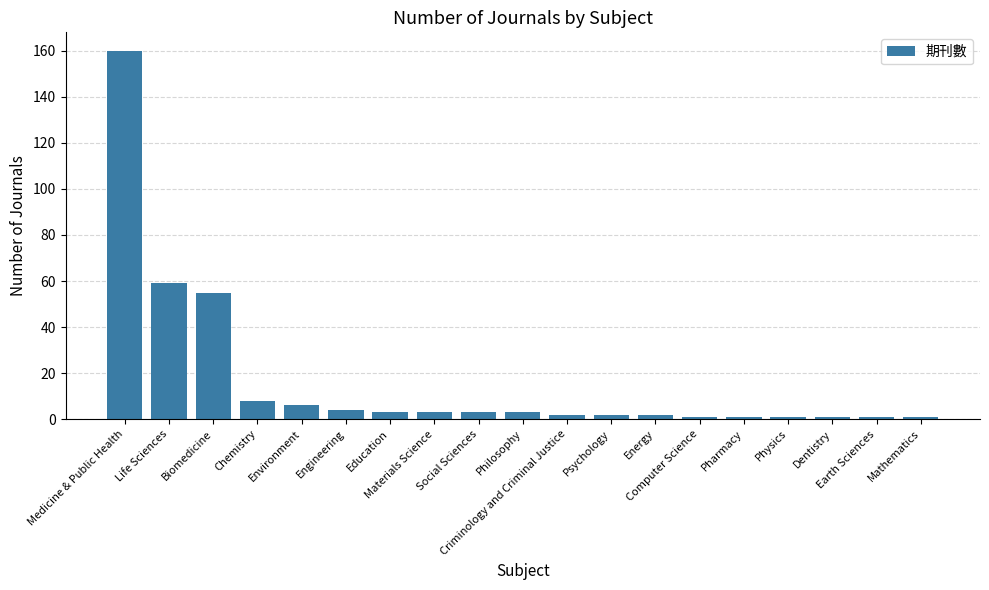

How many bars are there in total?

19